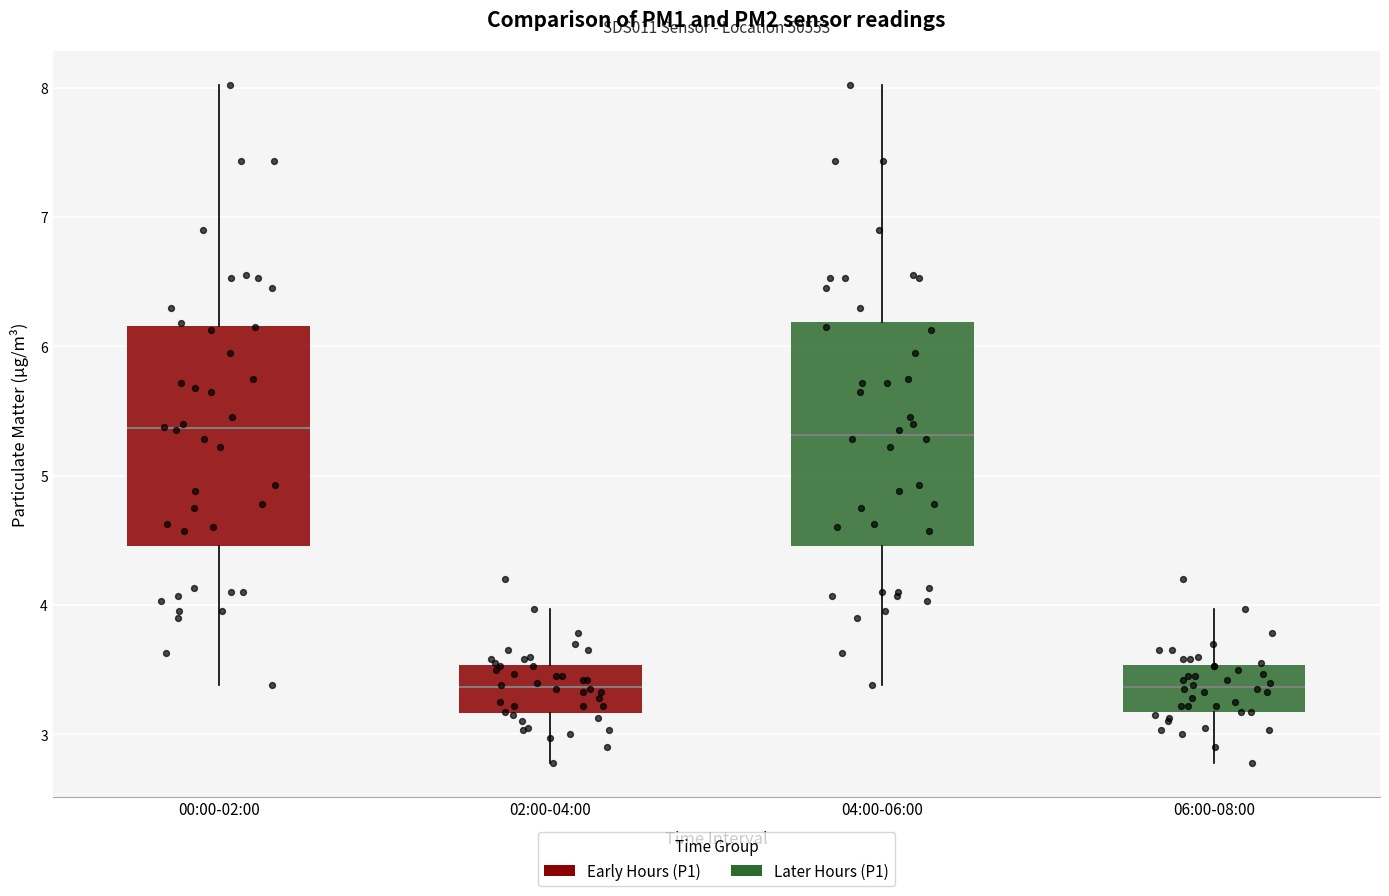

Where is the lower edge of the box for 06:00-08:00 on the y-axis? The values are not printed on the chart, so give them approximately, as read against the axis.

3.2